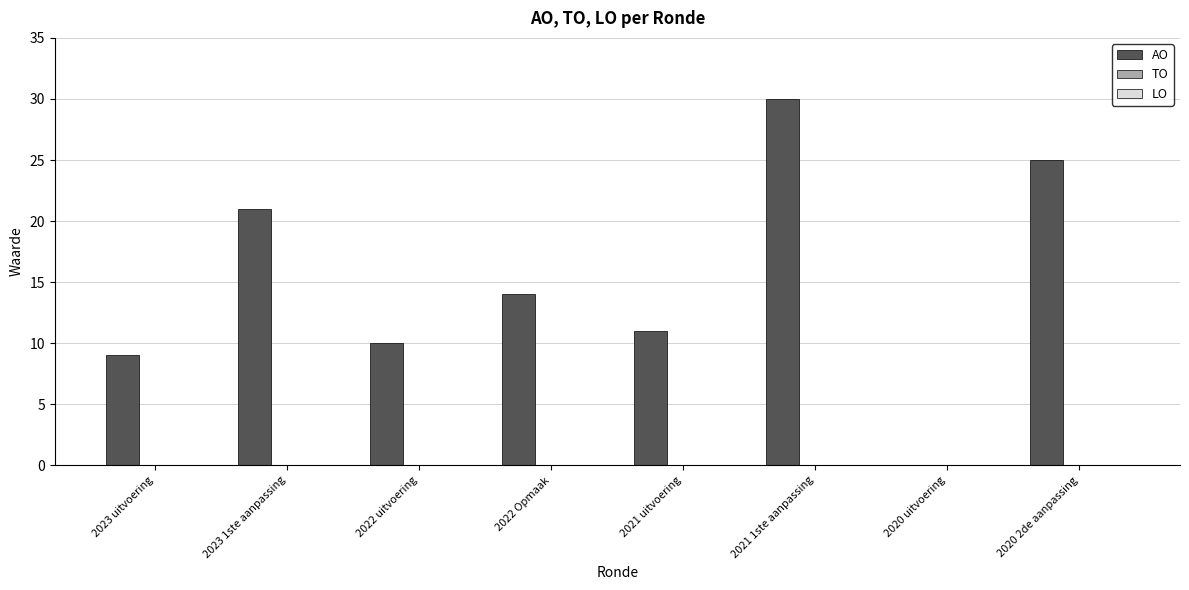

What is the sum of all values?

120